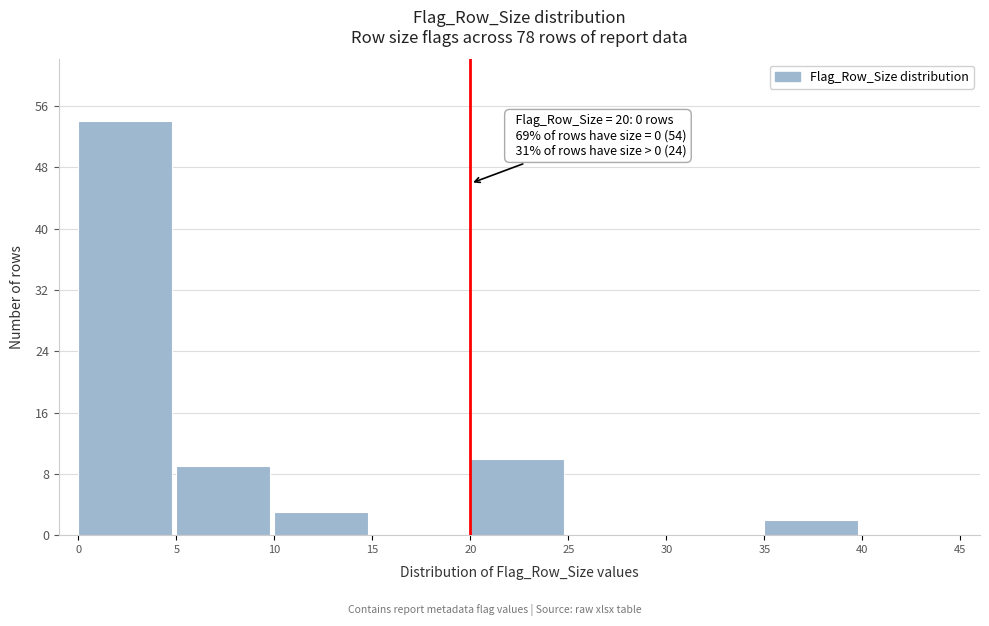

Over which range of the x-axis is the bar tallest?

0 to 5